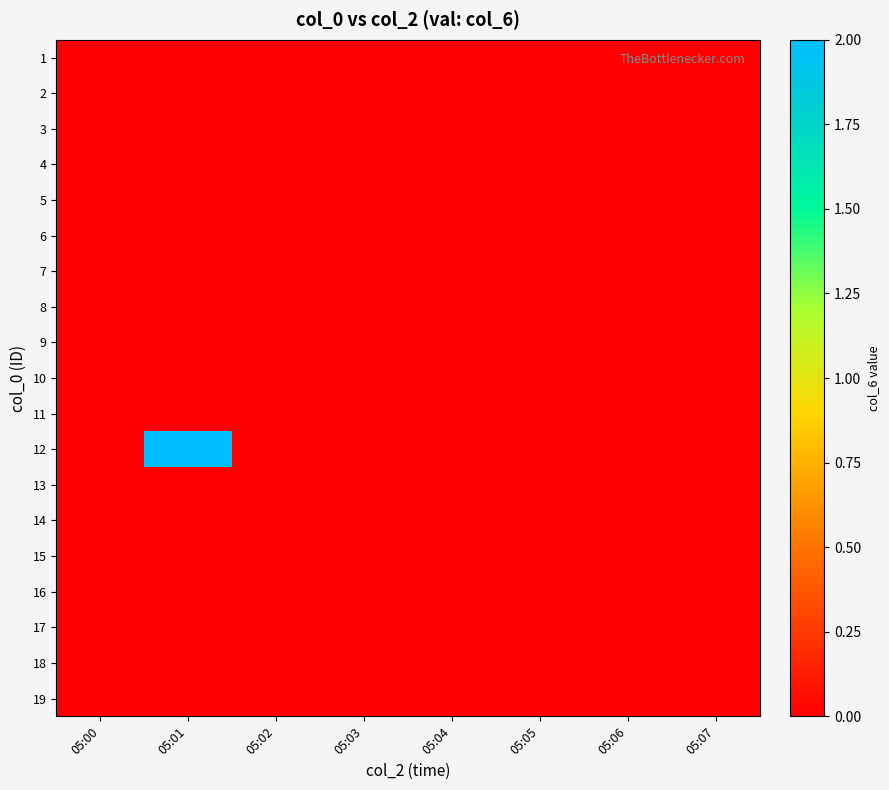

At which category is the sum across all series the highest?

05:01